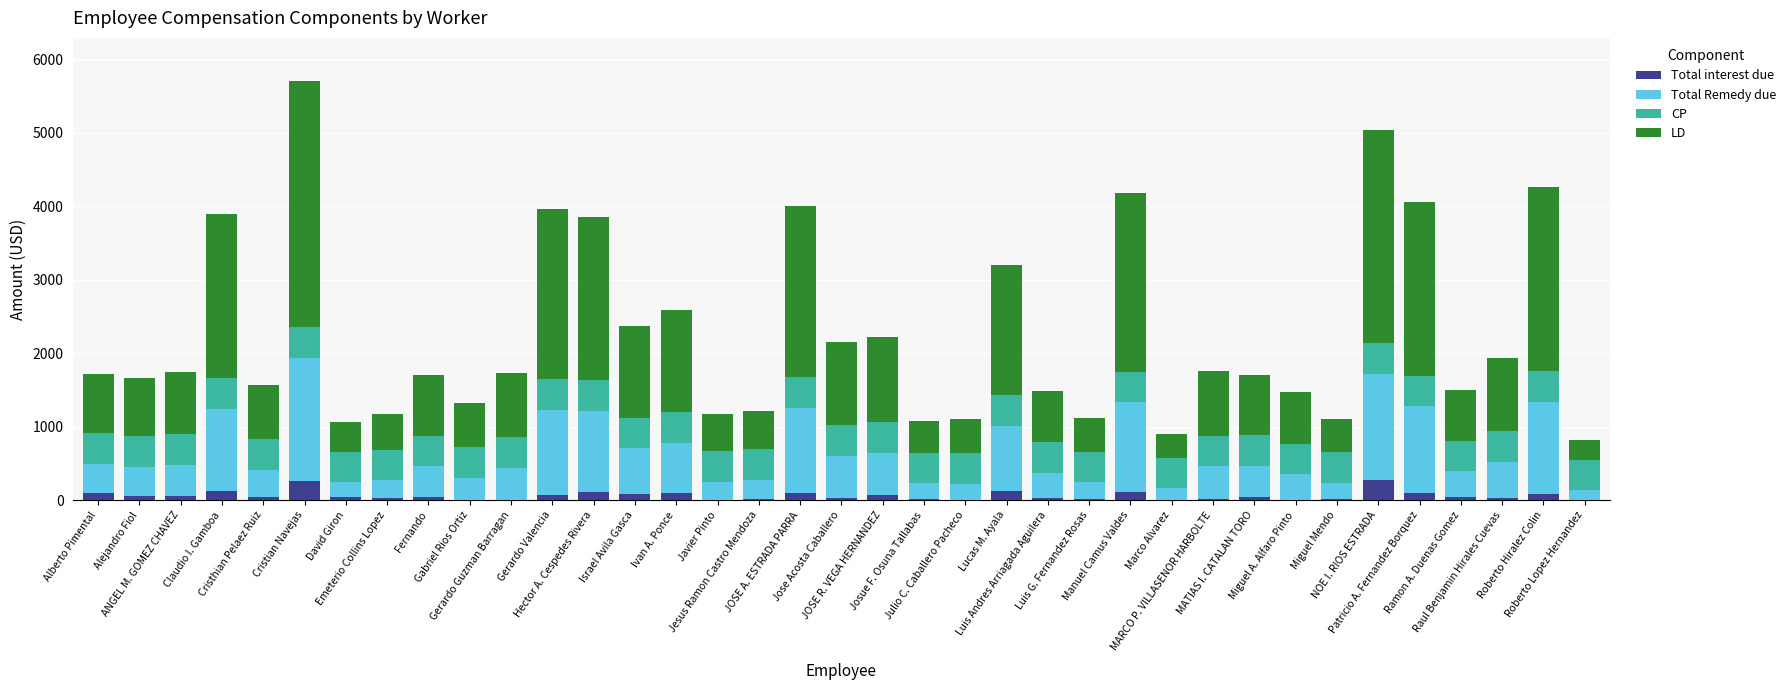

At which category is the sum across all series the highest?

Cristian Navejas